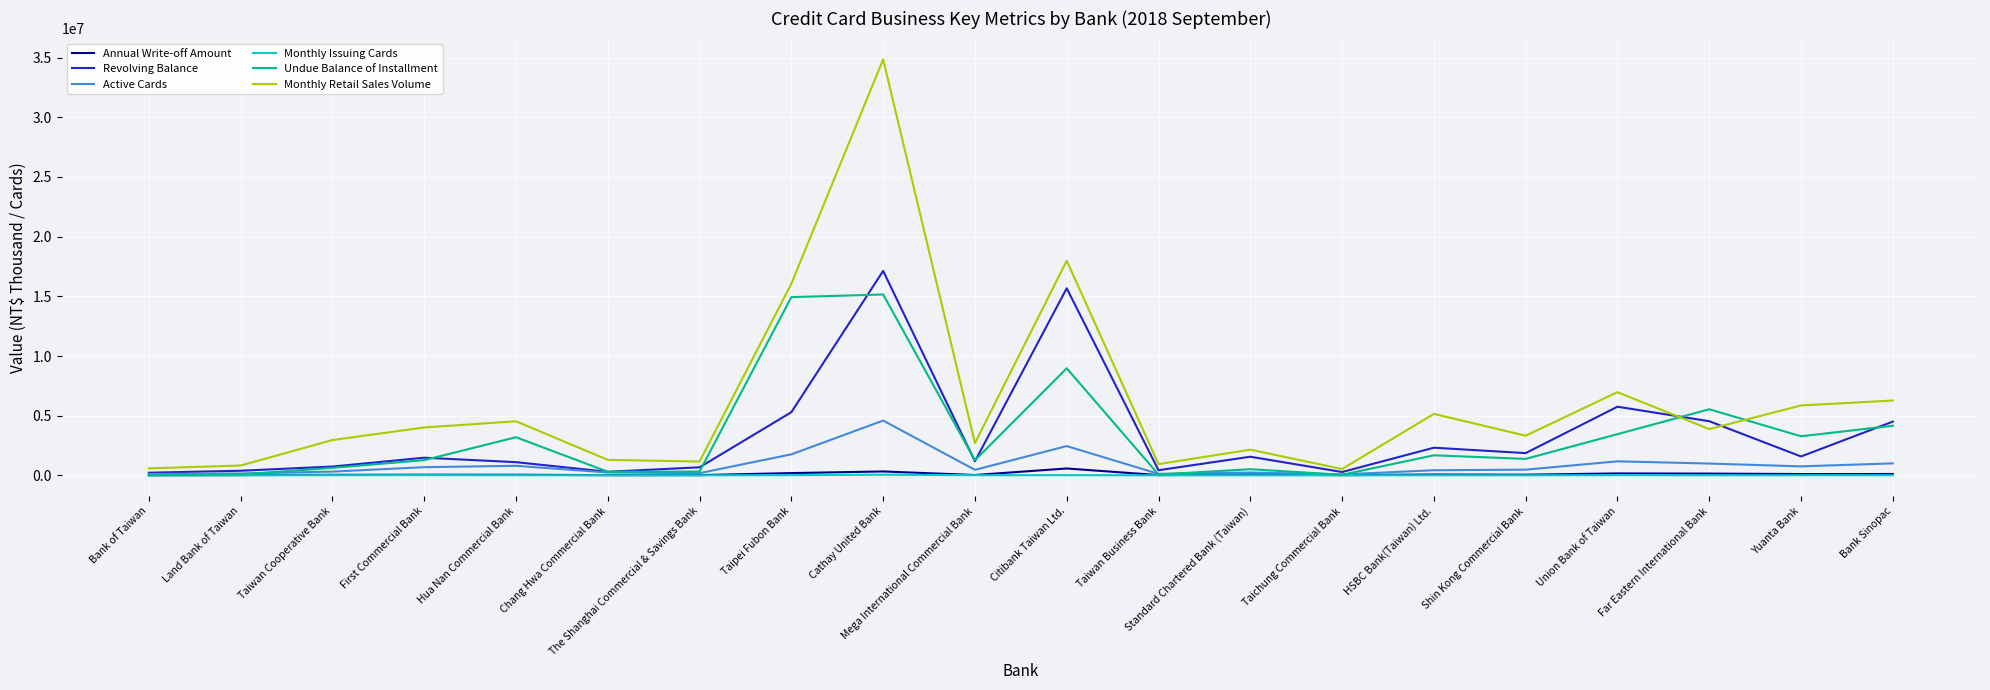

What is the average value of the Undue Balance of Installment series?

3311970